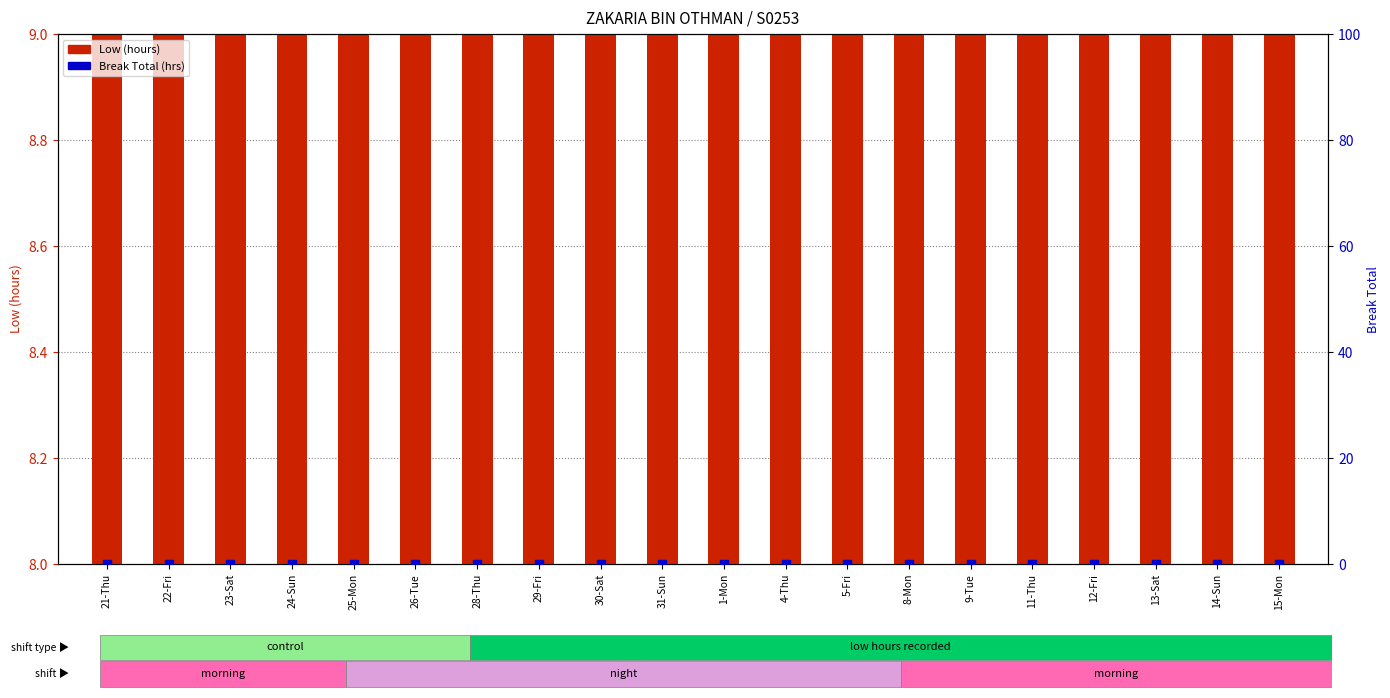

Which series contains the highest Y value?

Low (hours)